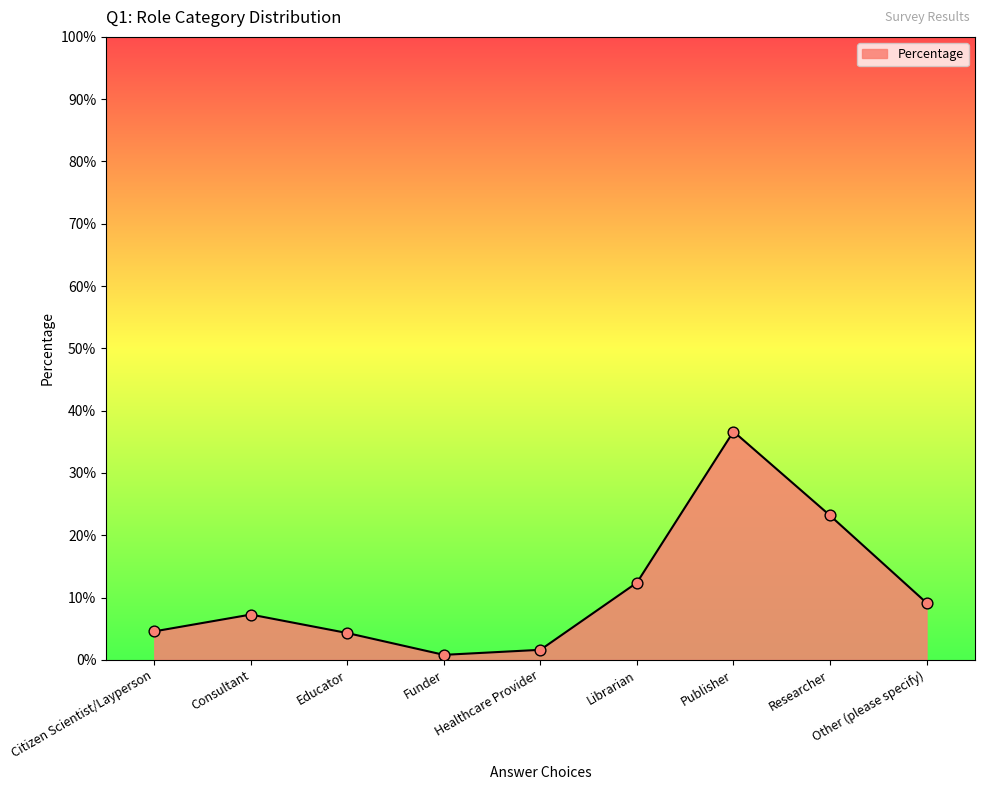

Between Educator and Healthcare Provider, which is larger?

Educator